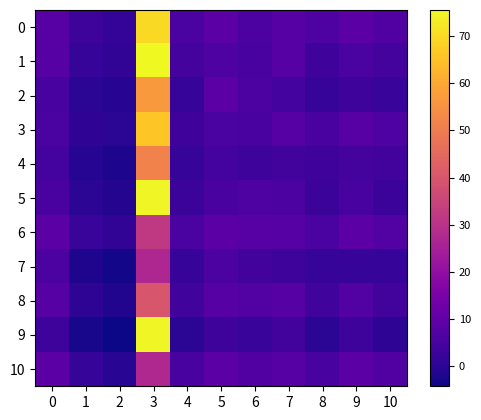

What is the spread (max minus min) of values at 7?

4.8